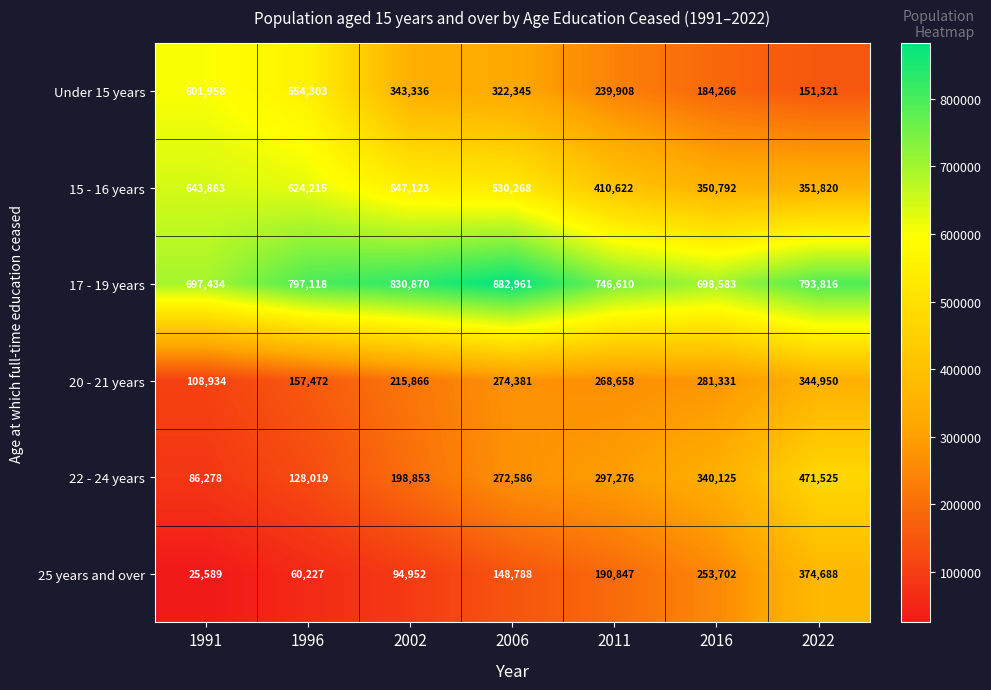

What is the difference between the 25 years and over values at 2006 and 2011?

42059